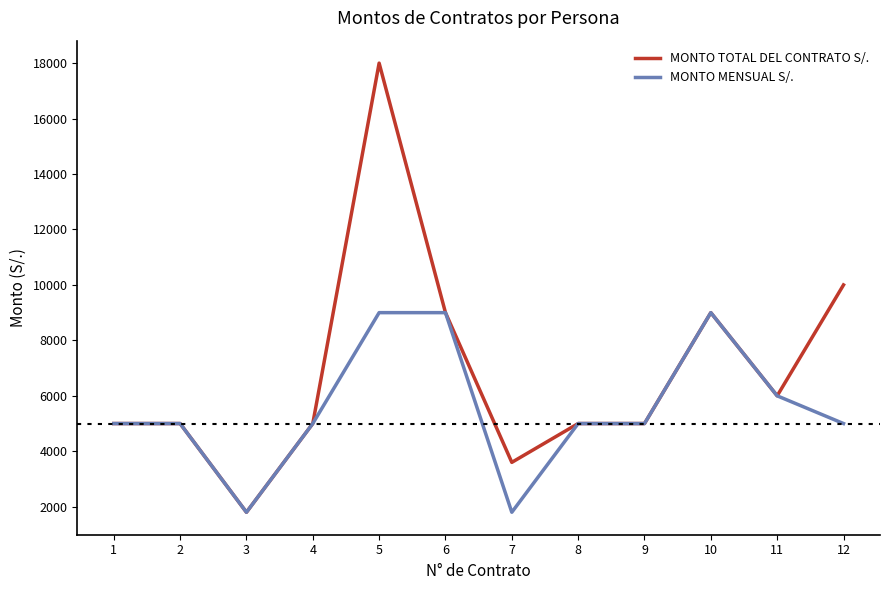

What is the highest value of the MONTO MENSUAL S/. series?

9000